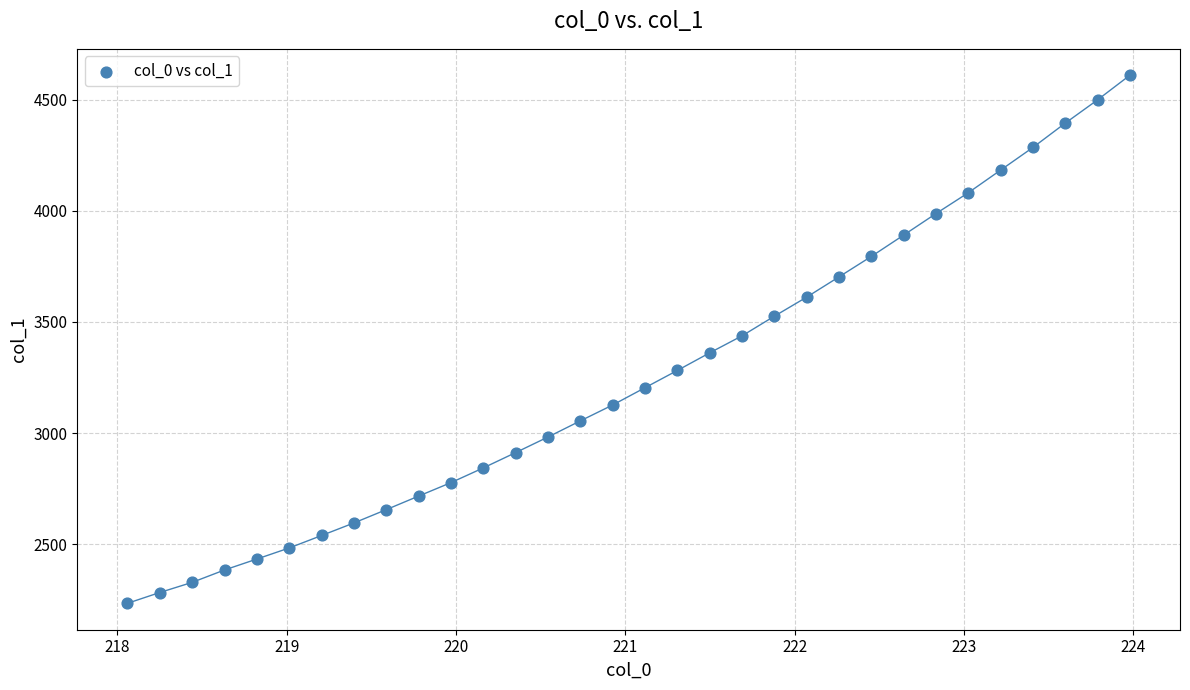

What is the range of X values (max minus min)?

5.9